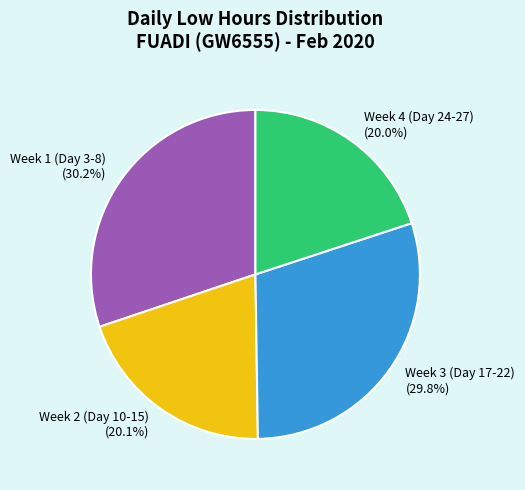

What portion of the pie excludes Week 1 (Day 3-8)?

69.8%